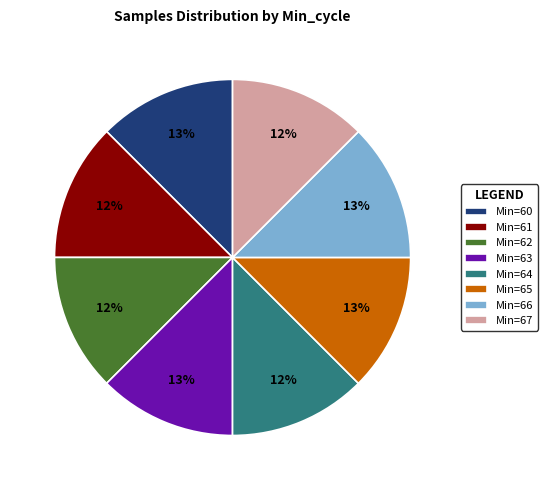

What is the ratio of the value at Min=64 to the value at Min=60?

1.0